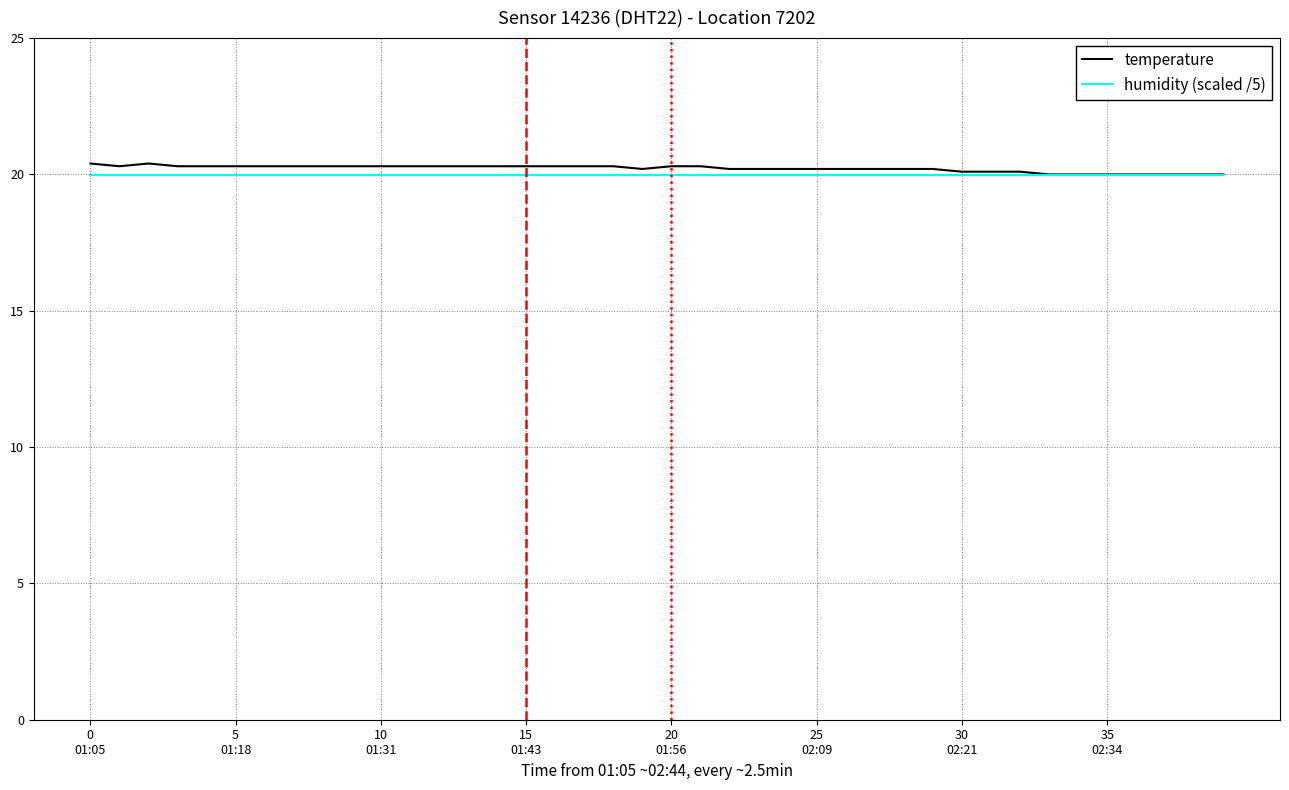

Which series has the largest range (max minus min)?

temperature